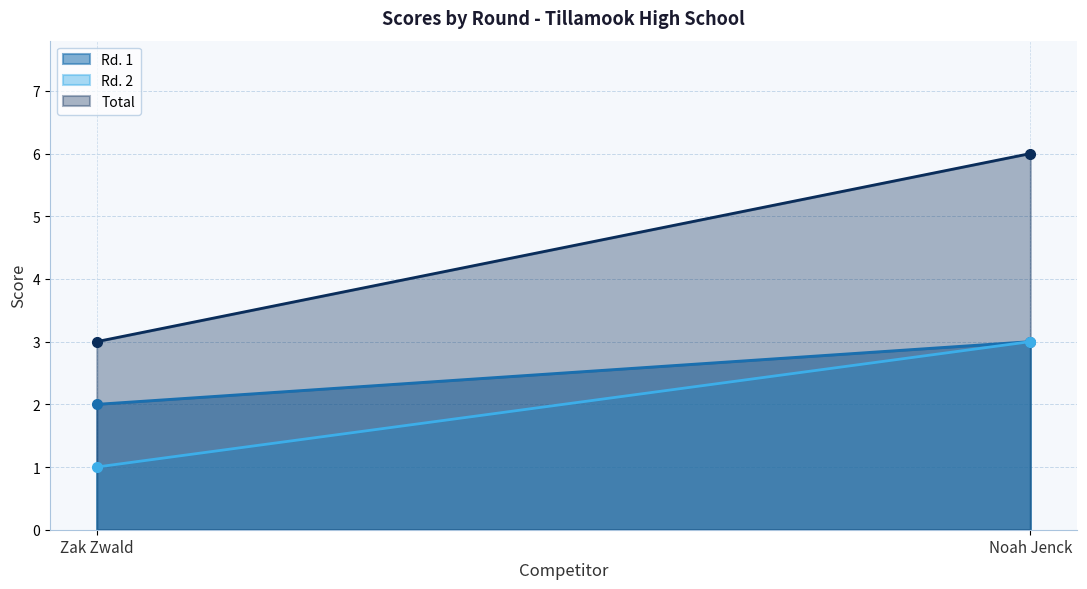

Is the value of Rd. 2 at Zak Zwald greater than the value of Total at Zak Zwald?

No